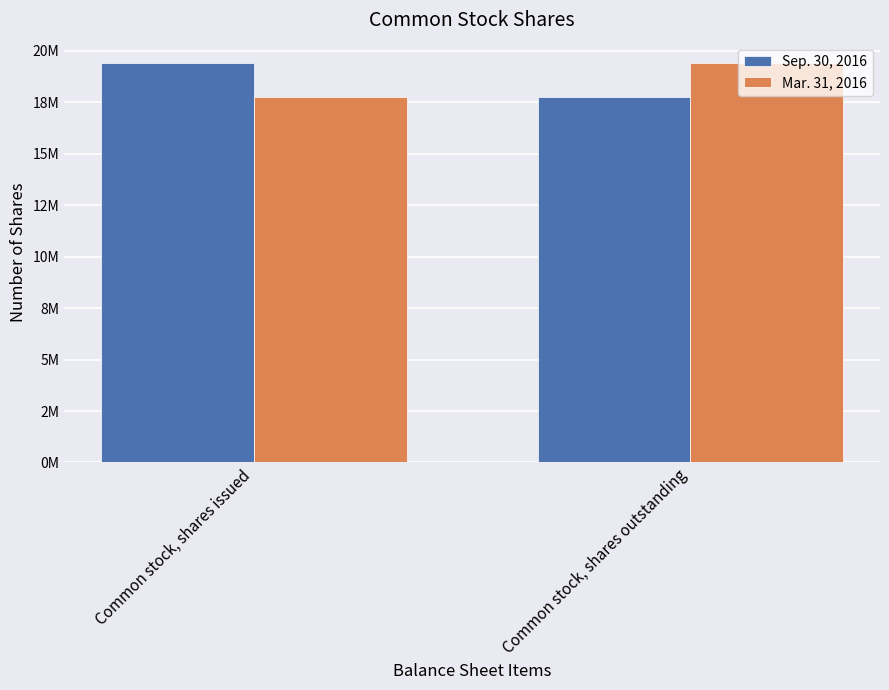

What is the label of the 2nd bar from the left?

Common stock, shares outstanding